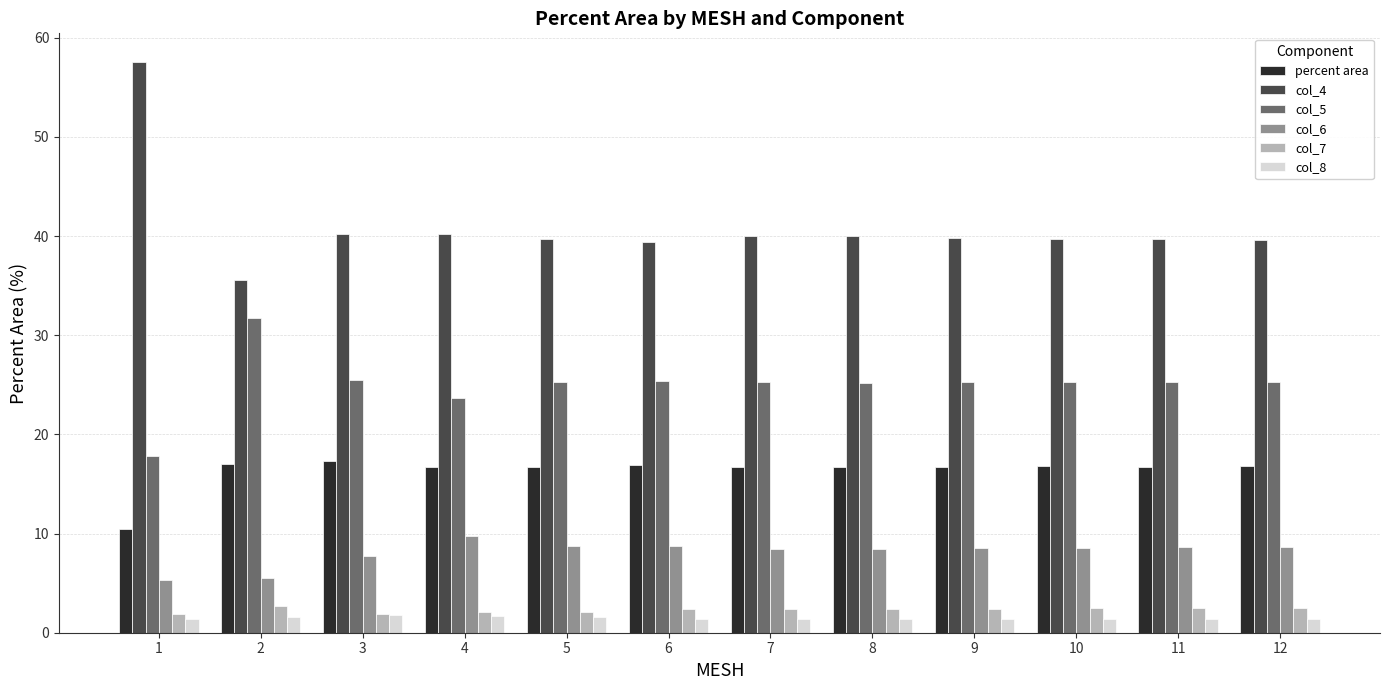

The percent area series shows 16.7 at 9. True or false?

True